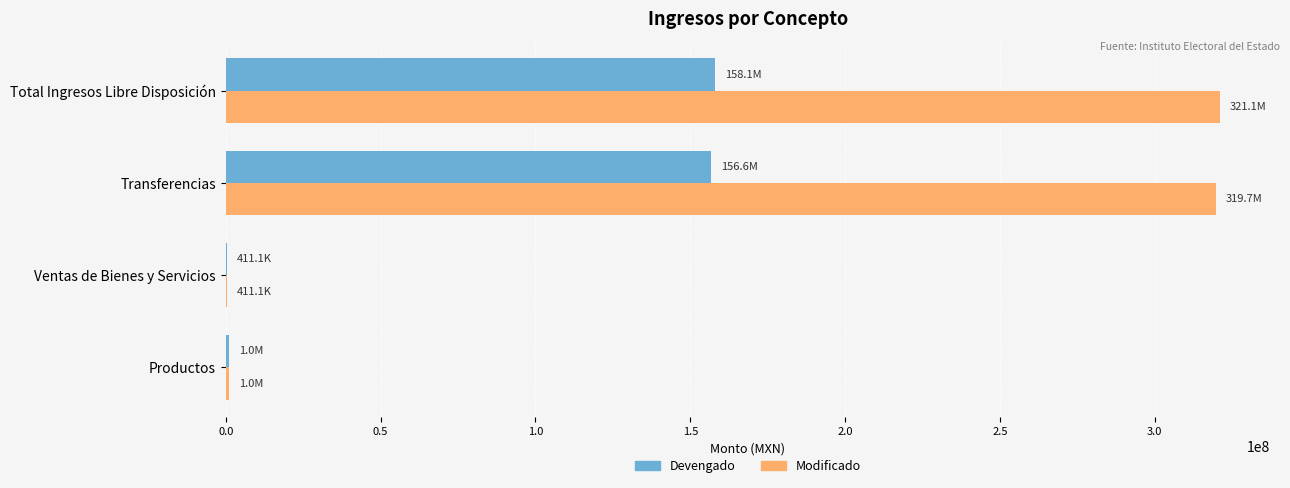

What is the highest value of the Modificado series?

321140566.7